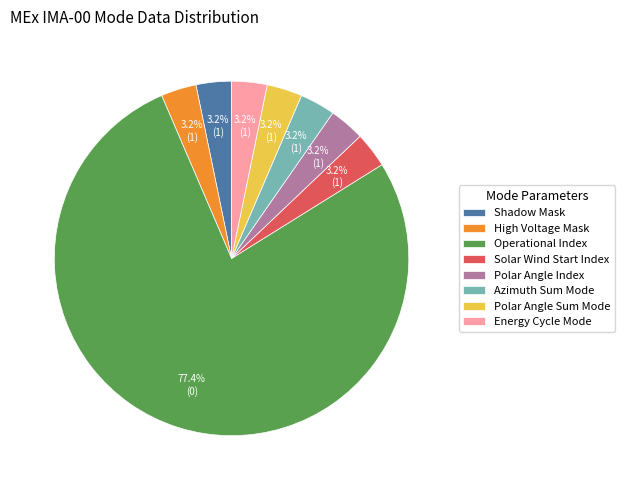

Count the number of slices in the pie.

8